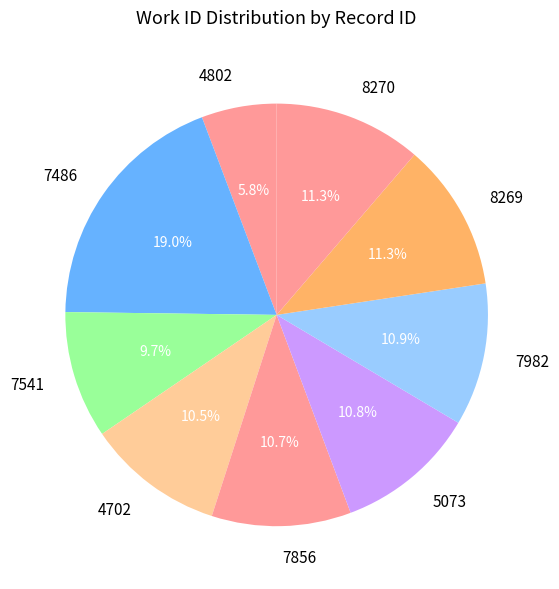

True or false: 4702 accounts for 1% of the total.

False